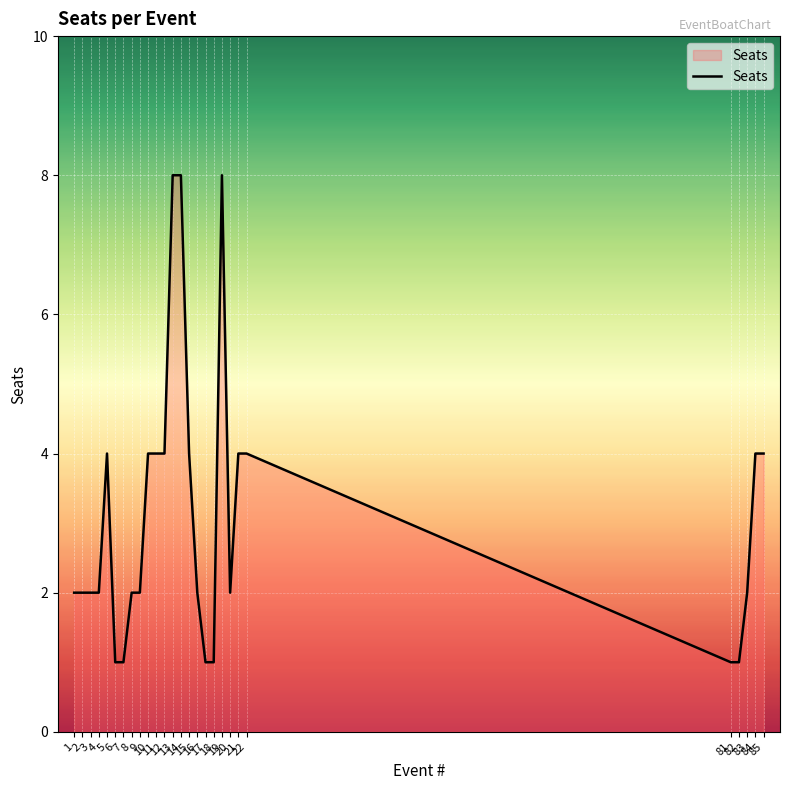

Rank the categories by value from lowest to highest.

6, 7, 17, 18, 81, 82, 1, 2, 3, 4, 8, 9, 16, 20, 83, 5, 10, 11, 12, 15, 21, 22, 84, 85, 13, 14, 19